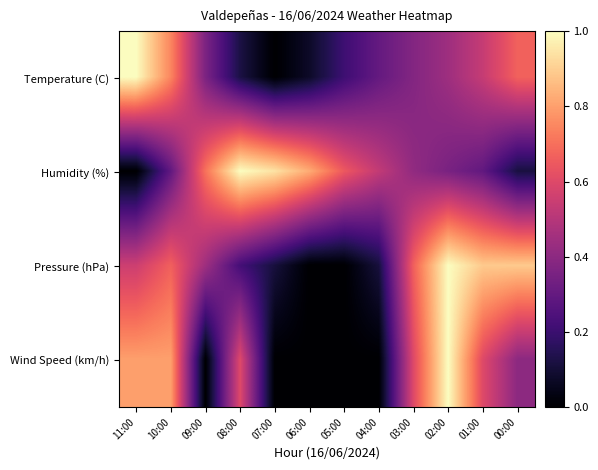

Which label corresponds to the largest value in the chart?

11:00